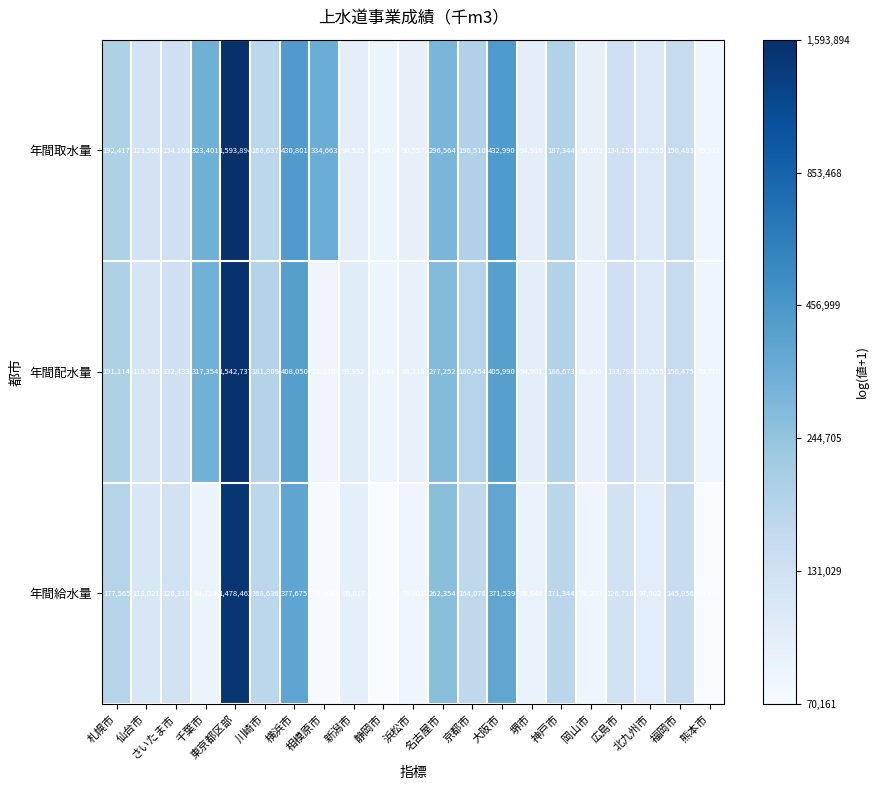

What is the difference between the highest and lowest values at 千葉市?

238677